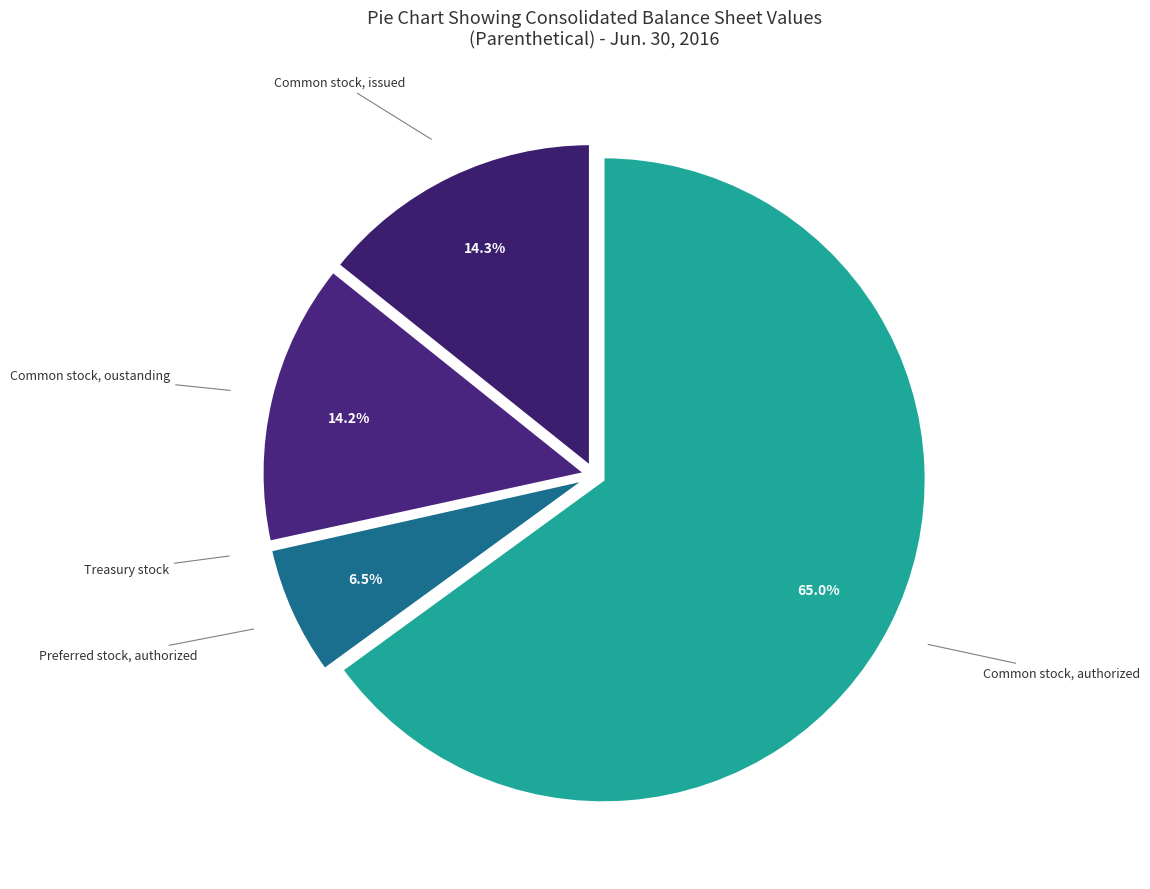

To the nearest percent, what is the average slice percentage?

20%